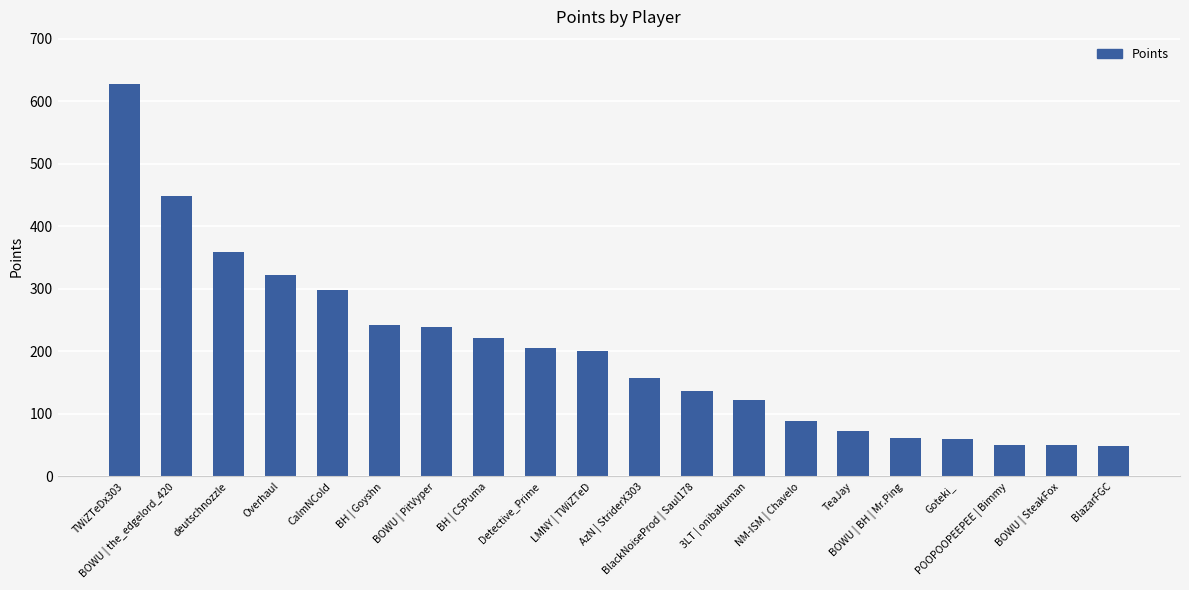

Approximately how many times larger is the value at Overhaul compared to BOWU | PitVyper?

1.3